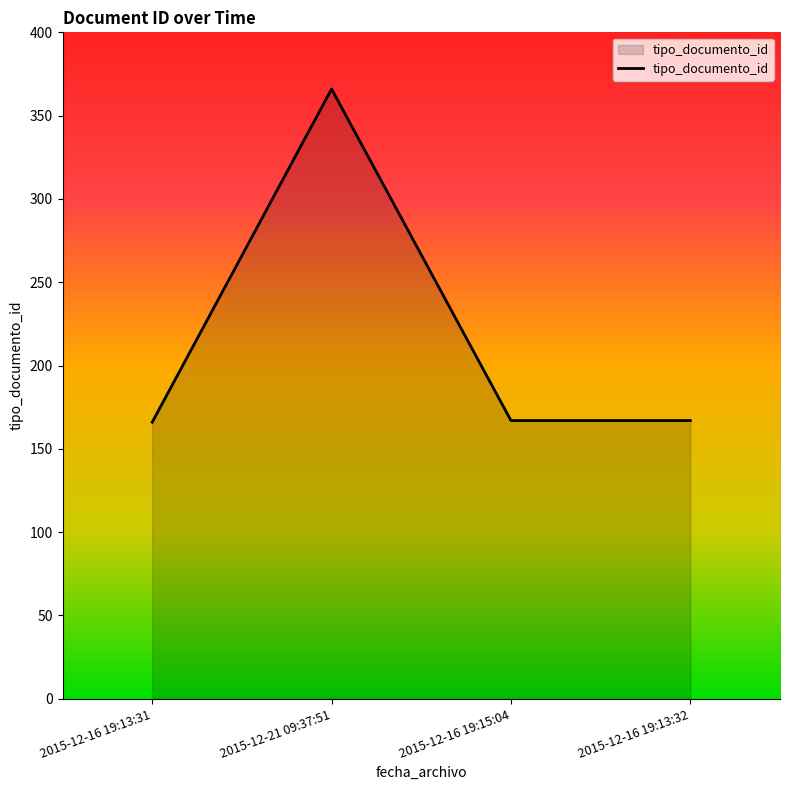

The value at 2015-12-16 19:13:32 is 167. True or false?

True